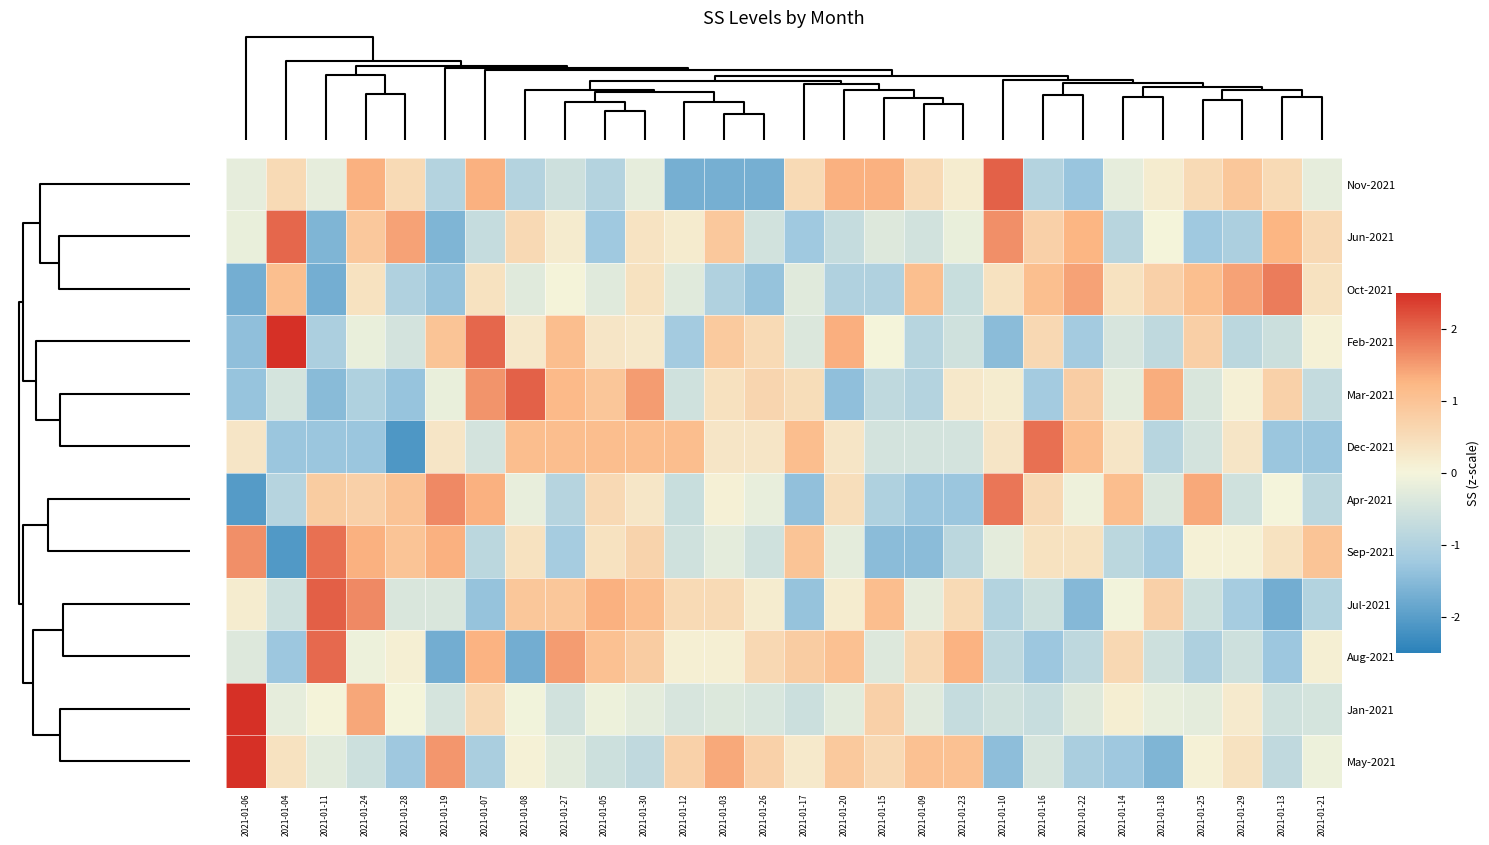

List the series in order of their peak value, lowest first.

Oct-2021, Apr-2021, Sep-2021, Dec-2021, Aug-2021, Jun-2021, Nov-2021, Mar-2021, Jul-2021, Feb-2021, May-2021, Jan-2021